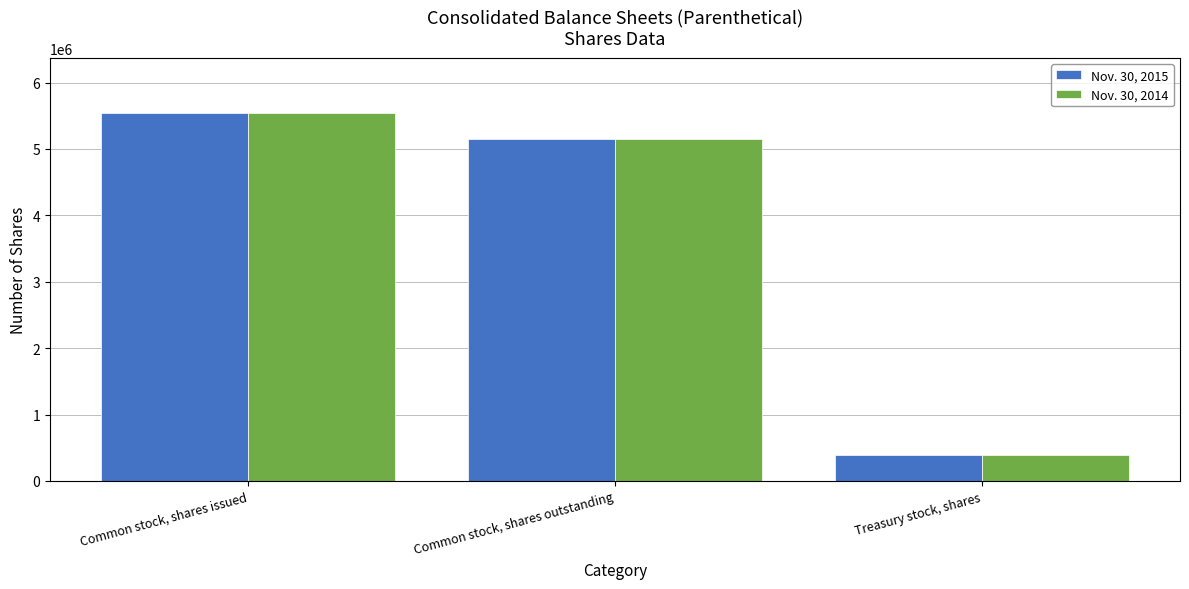

What position from the left is Treasury stock, shares?

3